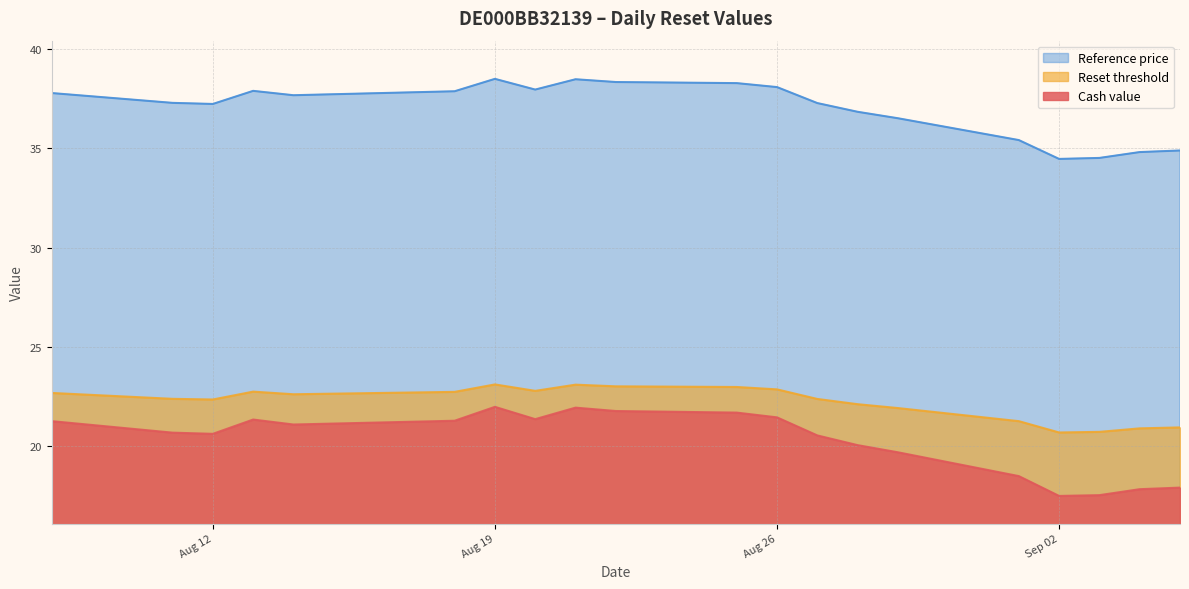

The value of Reset threshold at Sep 02 is 49.4. True or false?

False